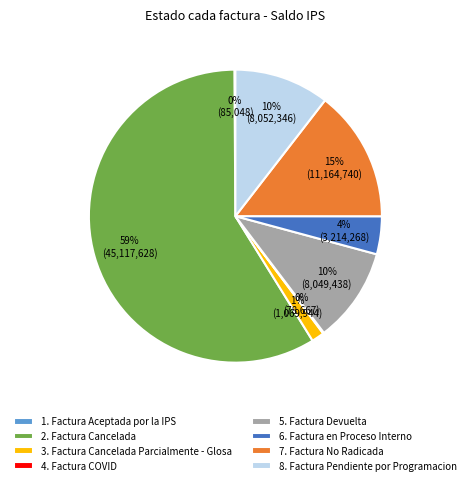

To the nearest percent, what is the difference between the 6. Factura en Proceso Interno and 5. Factura Devuelta slice percentages?

6%